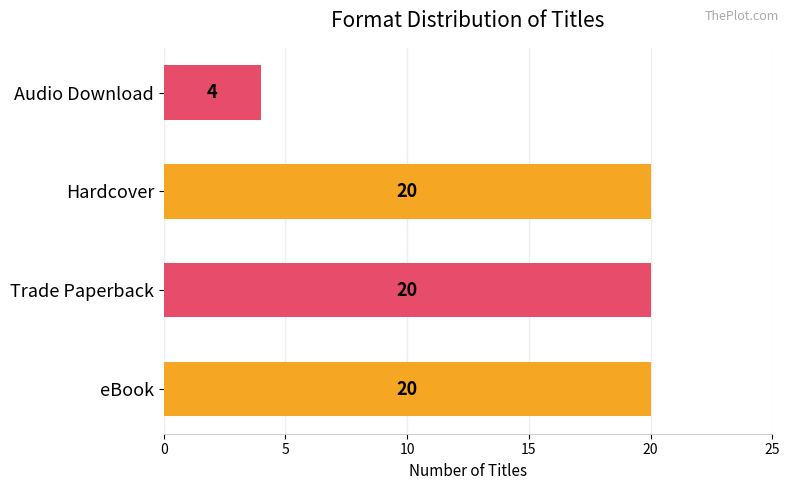

What is the greatest value displayed?

20